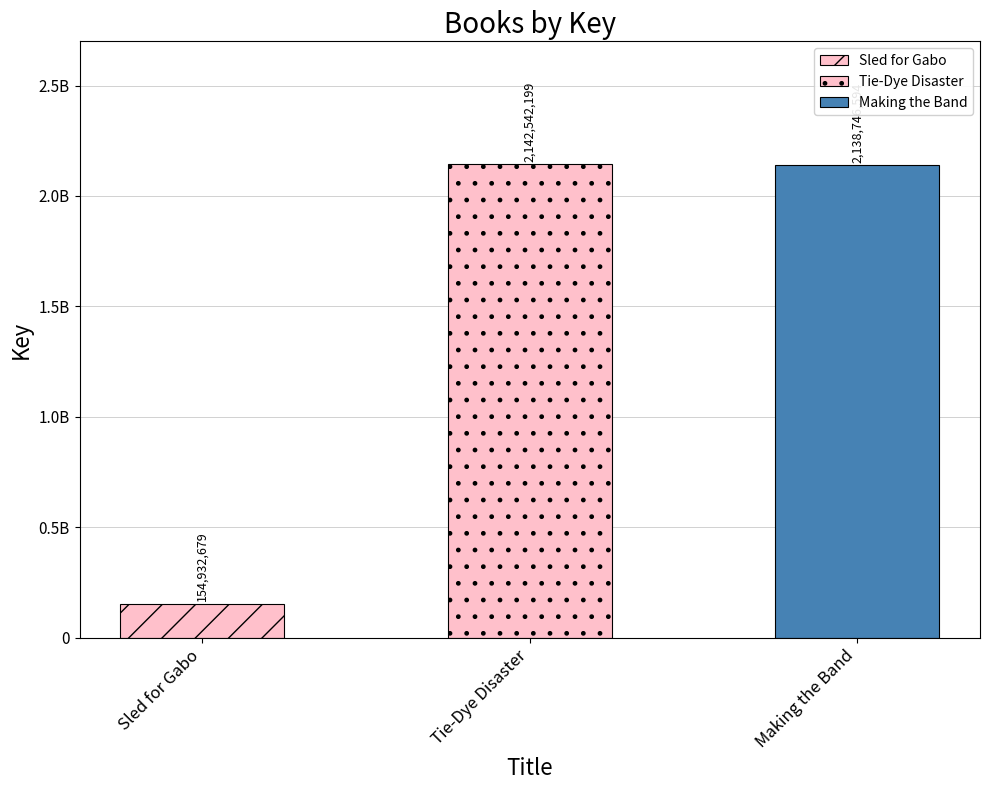

Reading left to right, extract all data points from this chart.

154932679	2142542199	2138746594